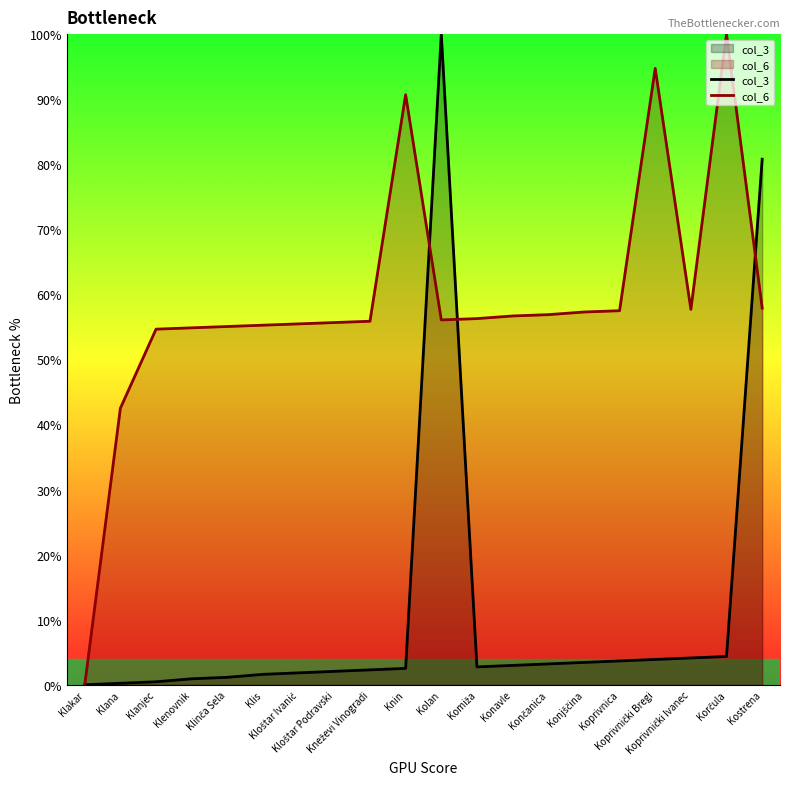

What is the difference between the highest and lowest values at Korčula?

95.7